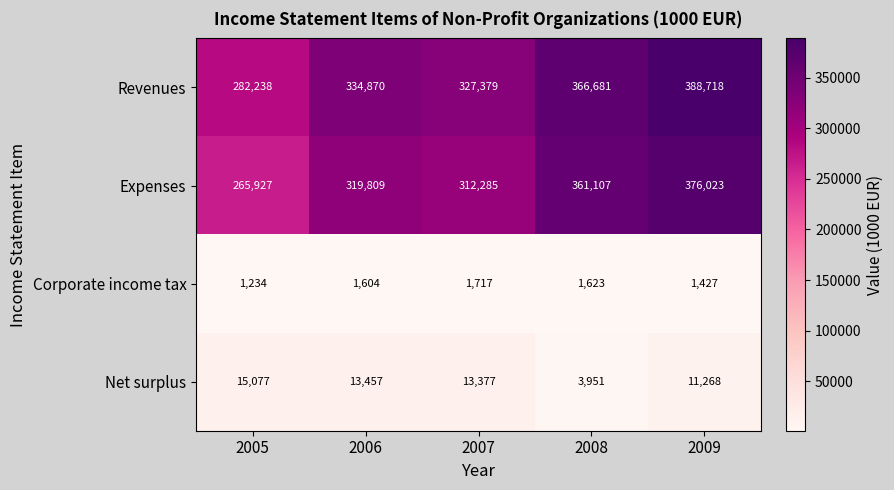

The value of Corporate income tax at 2007 is 1717. True or false?

True